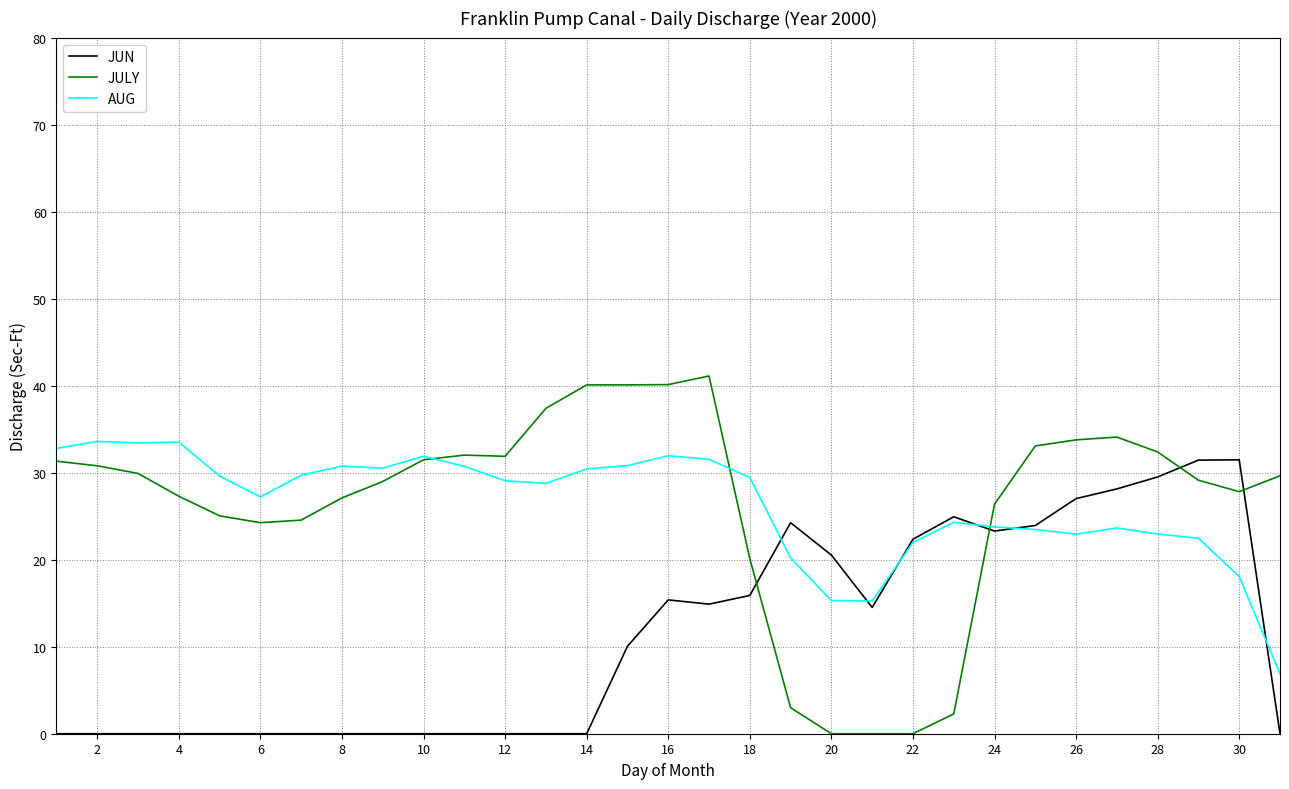

What is the difference between the maximum and minimum values in the AUG series?

26.7